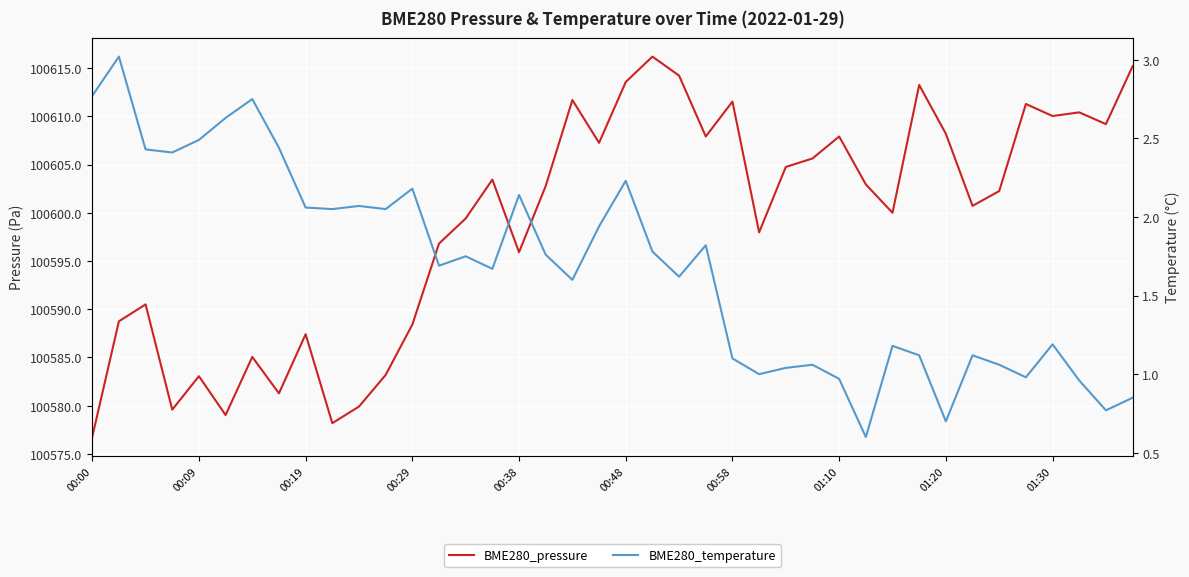

True or false: BME280_pressure has a value of 158645.7 at 00:58.

False